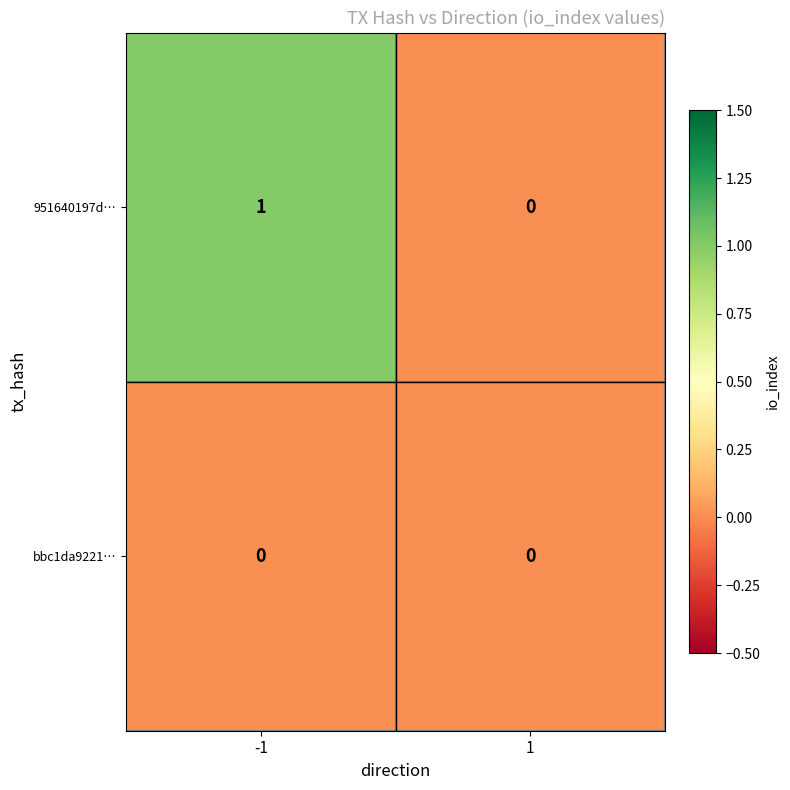

At which category is the sum across all series the highest?

-1